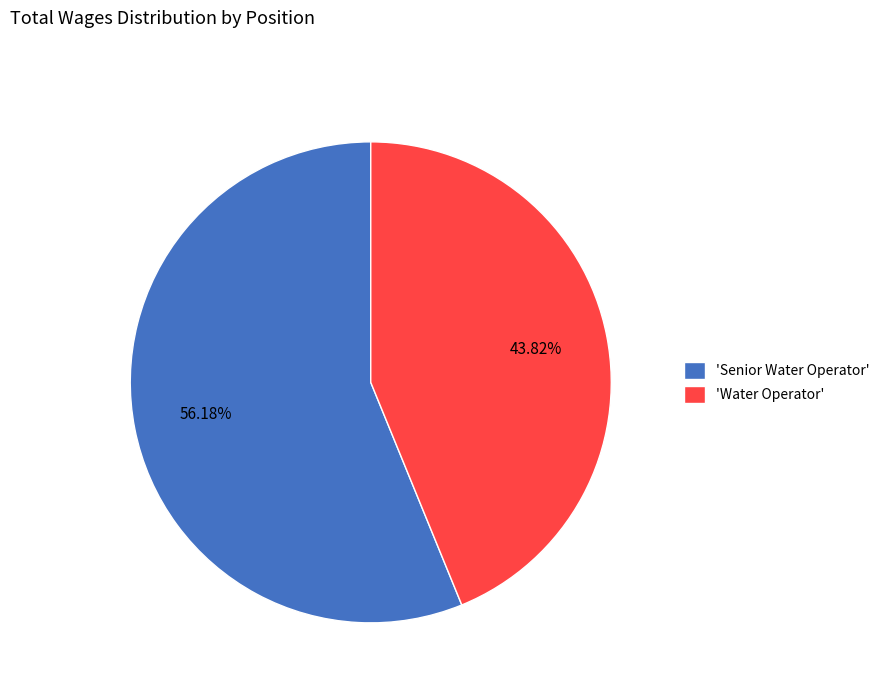

Which slice is the smallest?

'Water Operator'